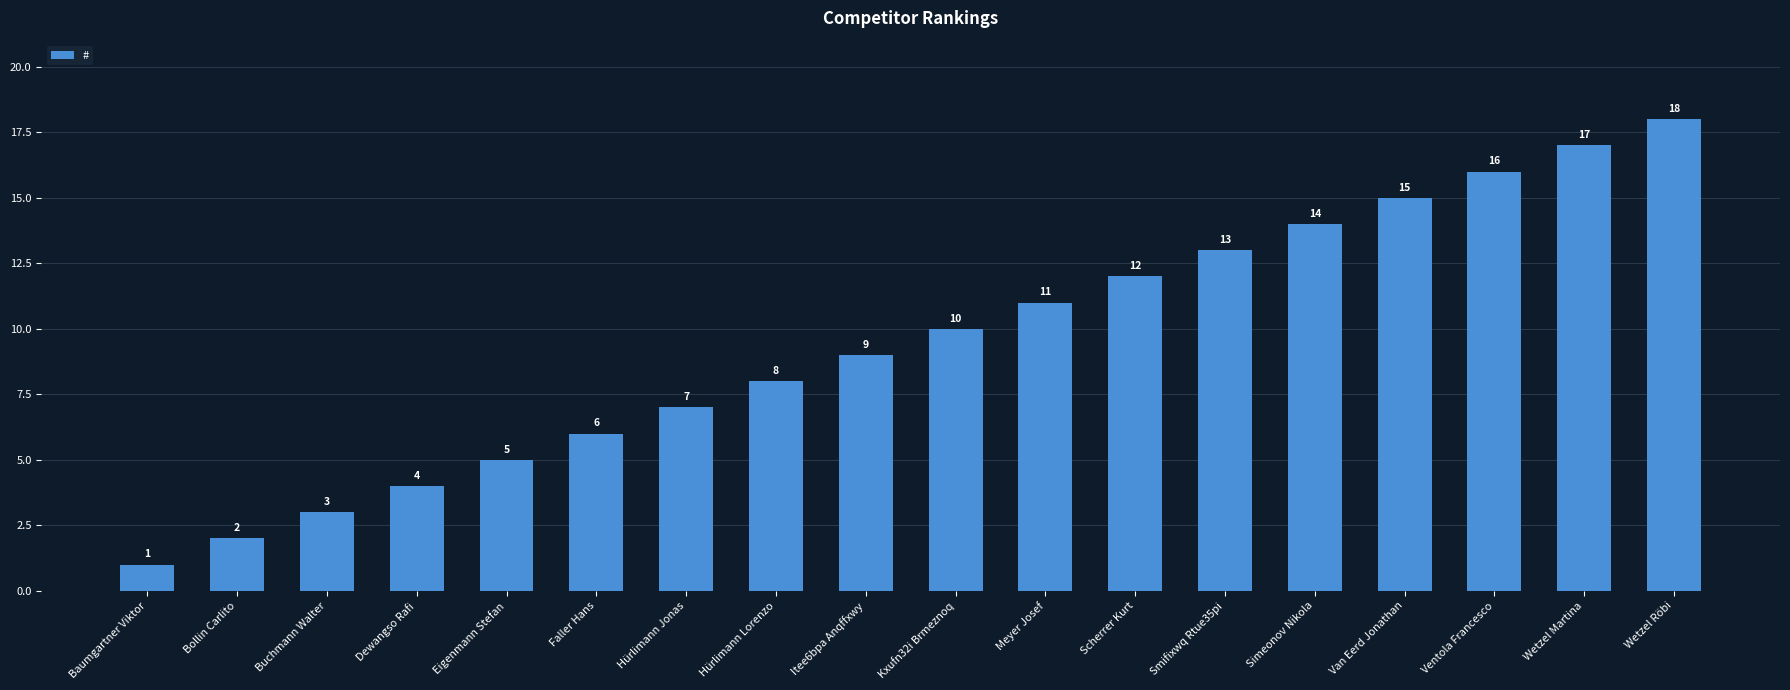

What is the maximum value shown in the chart?

18